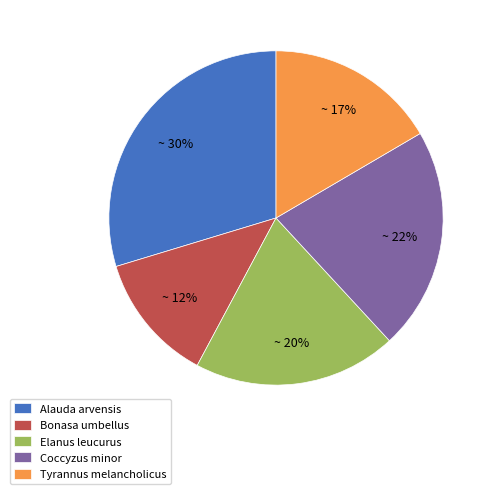

The Coccyzus minor slice represents 16% of the pie. True or false?

False